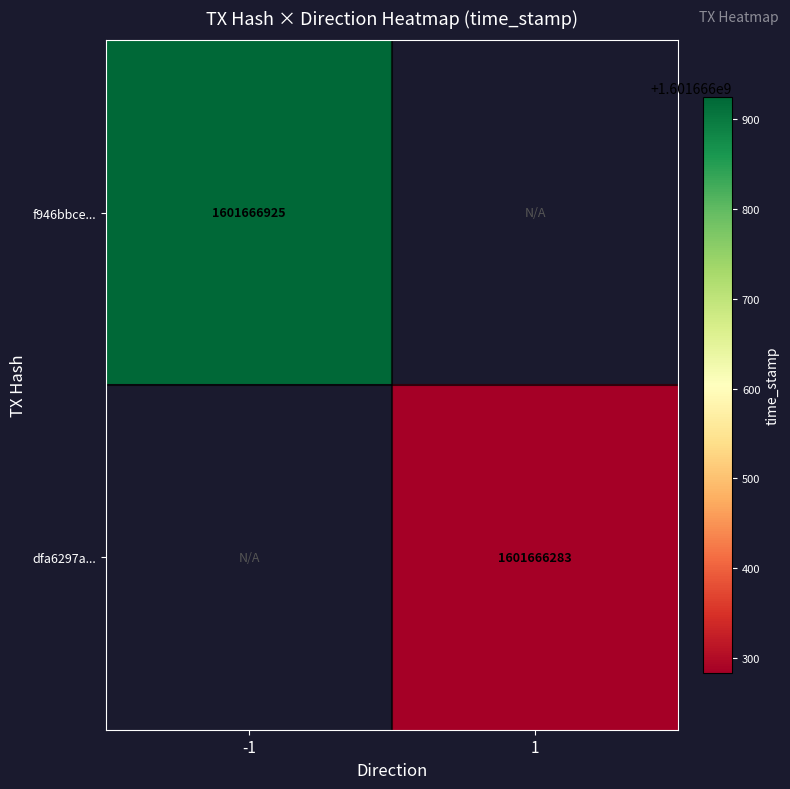

The dfa6297a549effa5e6e71767631ebbaac771843 series shows 2341135424 at 1. True or false?

False